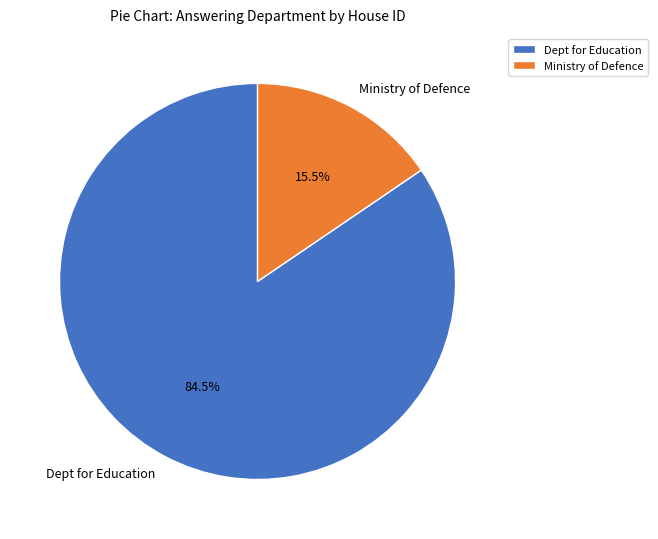

Which category accounts for the majority?

Dept for Education